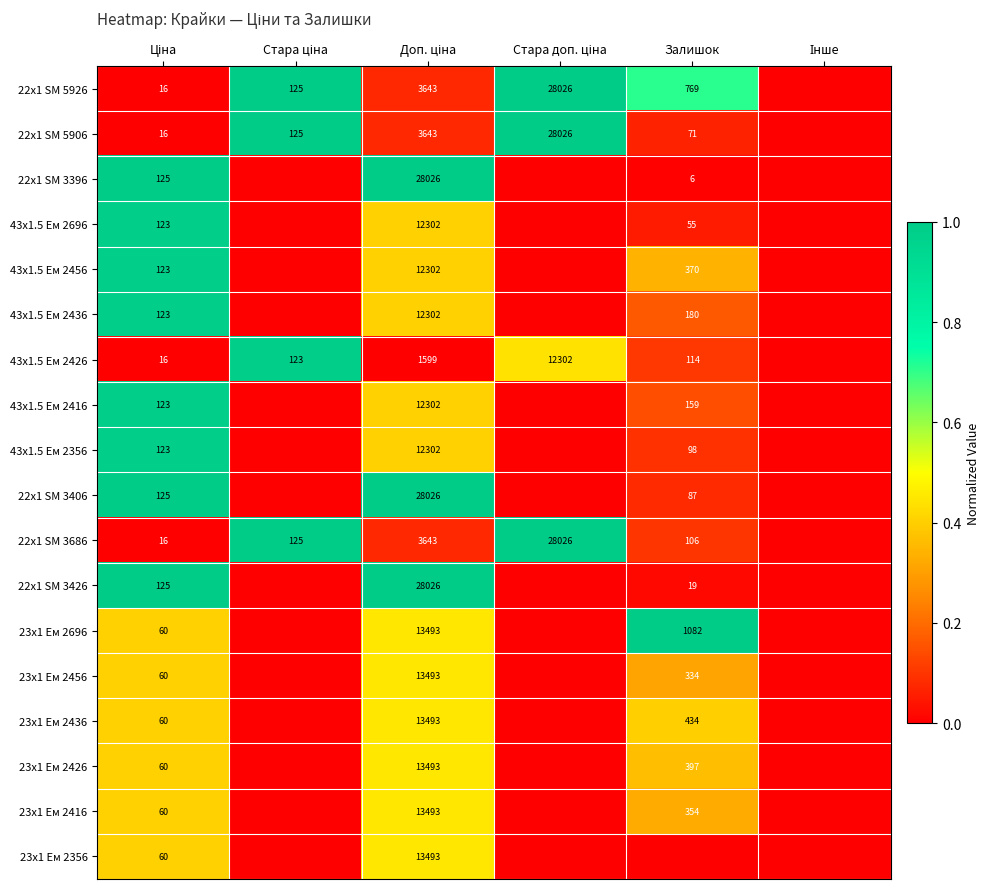

The 43x1.5 Ем 2356 series shows 98 at Залишок. True or false?

True